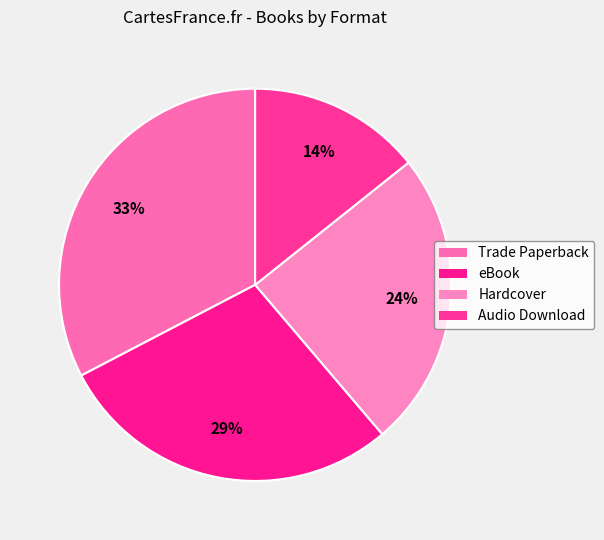

How many slices are in this pie chart?

4